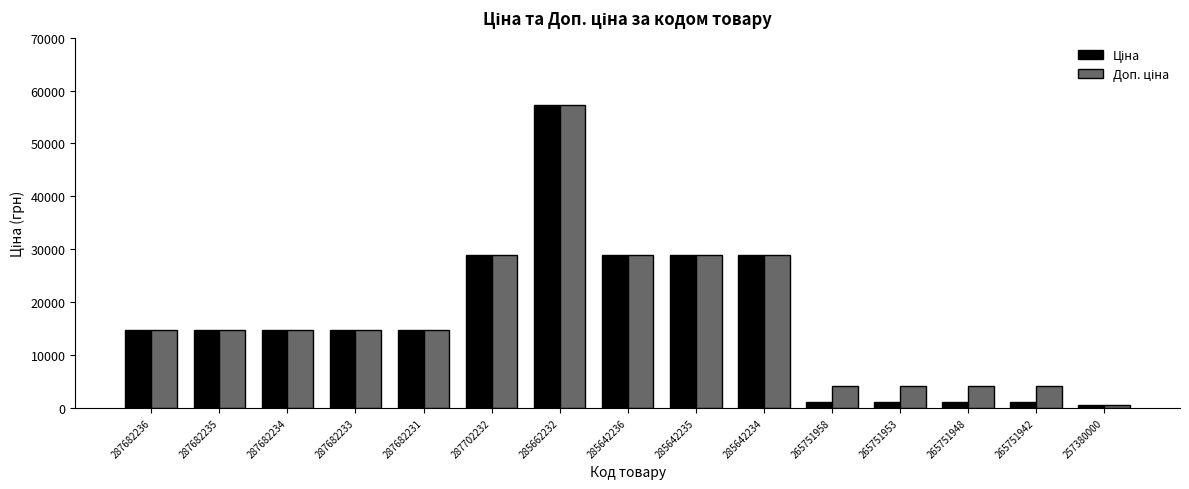

At which category is the sum across all series the highest?

285662232